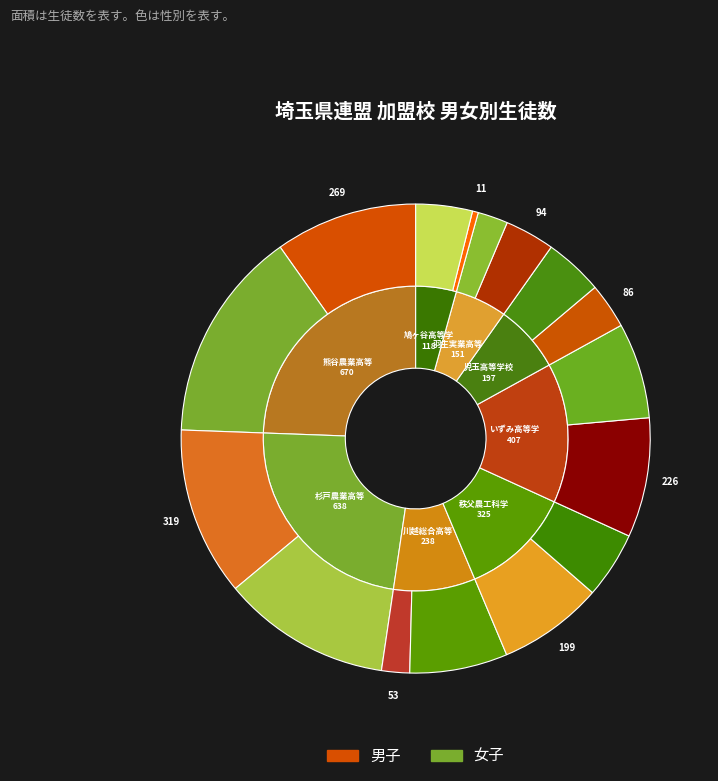

Rank the series by their maximum value, from lowest to highest.

男, 女